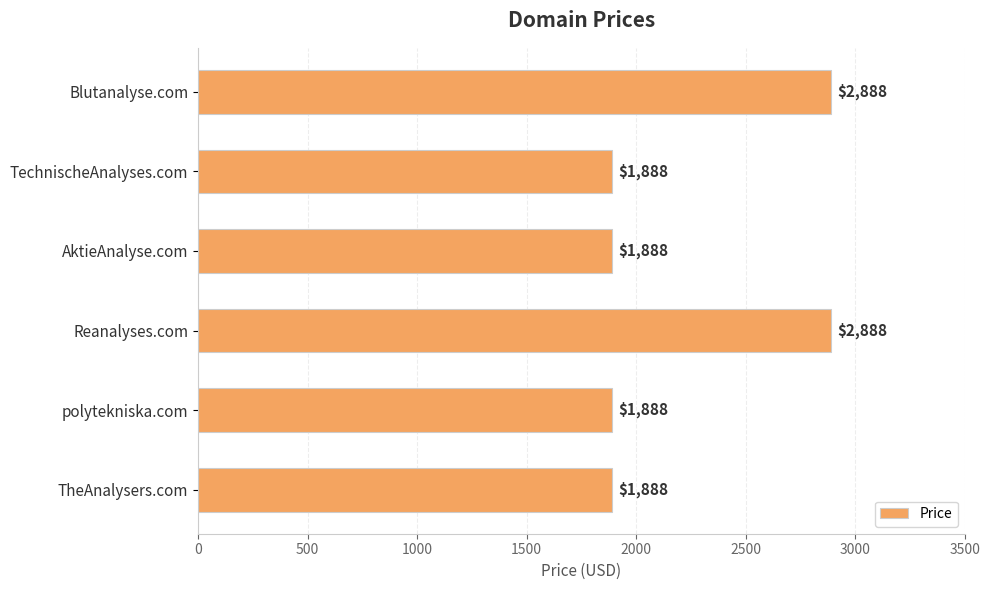

What is the greatest value displayed?

2888